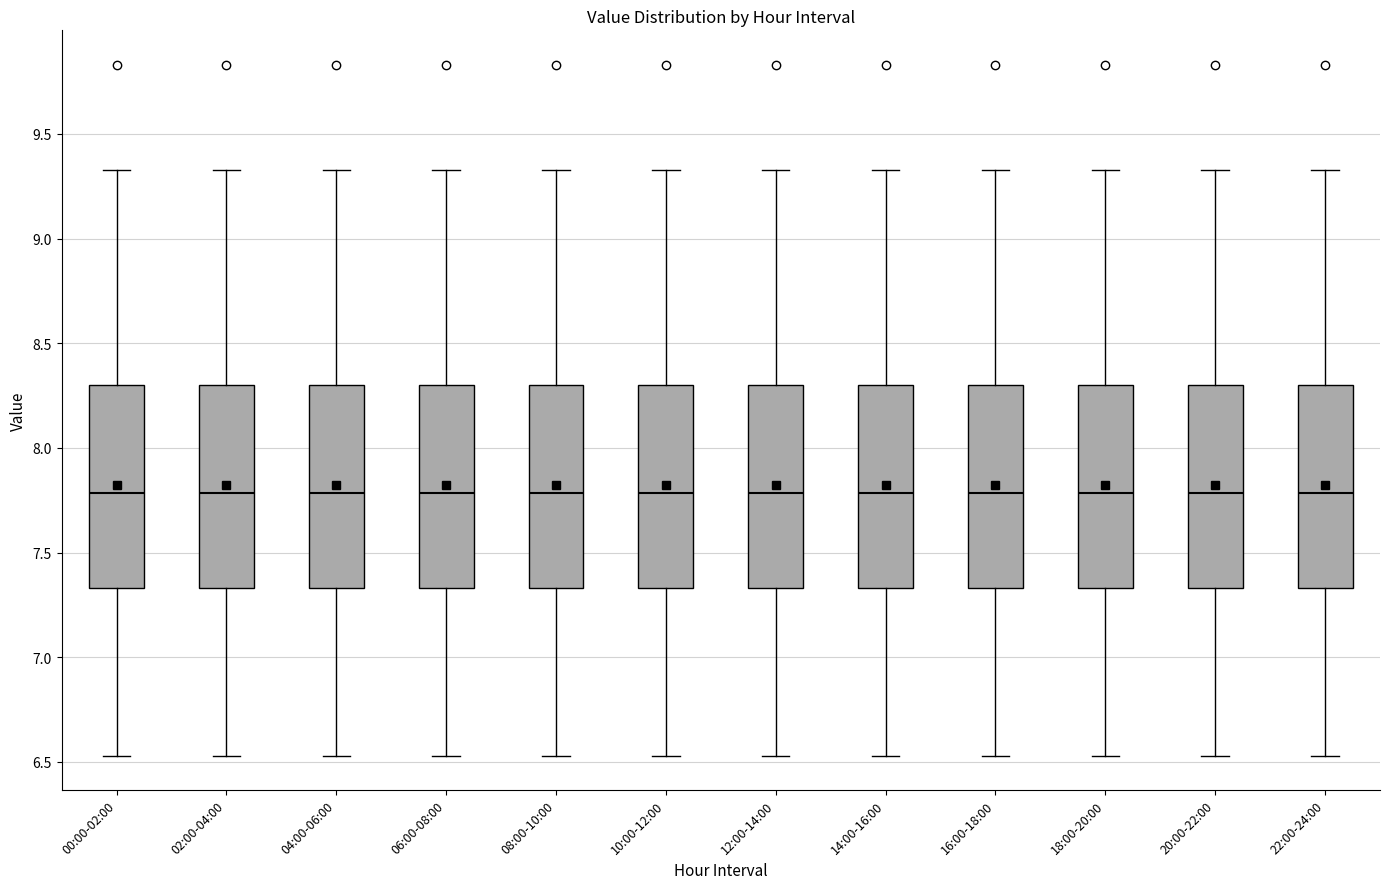

Reading left to right, transcribe this box plot: for each box, give where its median line is, the range the box spans, and where its two whiskers end, as read against the y-axis. The values are not printed on the chart, so give them approximately, as read against the axis.

00:00-02:00: median 7.80, box 7.35 to 8.30, whiskers 6.55 to 9.35
02:00-04:00: median 7.80, box 7.35 to 8.30, whiskers 6.55 to 9.35
04:00-06:00: median 7.80, box 7.35 to 8.30, whiskers 6.55 to 9.35
06:00-08:00: median 7.80, box 7.35 to 8.30, whiskers 6.55 to 9.35
08:00-10:00: median 7.80, box 7.35 to 8.30, whiskers 6.55 to 9.35
10:00-12:00: median 7.80, box 7.35 to 8.30, whiskers 6.55 to 9.35
12:00-14:00: median 7.80, box 7.35 to 8.30, whiskers 6.55 to 9.35
14:00-16:00: median 7.80, box 7.35 to 8.30, whiskers 6.55 to 9.35
16:00-18:00: median 7.80, box 7.35 to 8.30, whiskers 6.55 to 9.35
18:00-20:00: median 7.80, box 7.35 to 8.30, whiskers 6.55 to 9.35
20:00-22:00: median 7.80, box 7.35 to 8.30, whiskers 6.55 to 9.35
22:00-24:00: median 7.80, box 7.35 to 8.30, whiskers 6.55 to 9.35